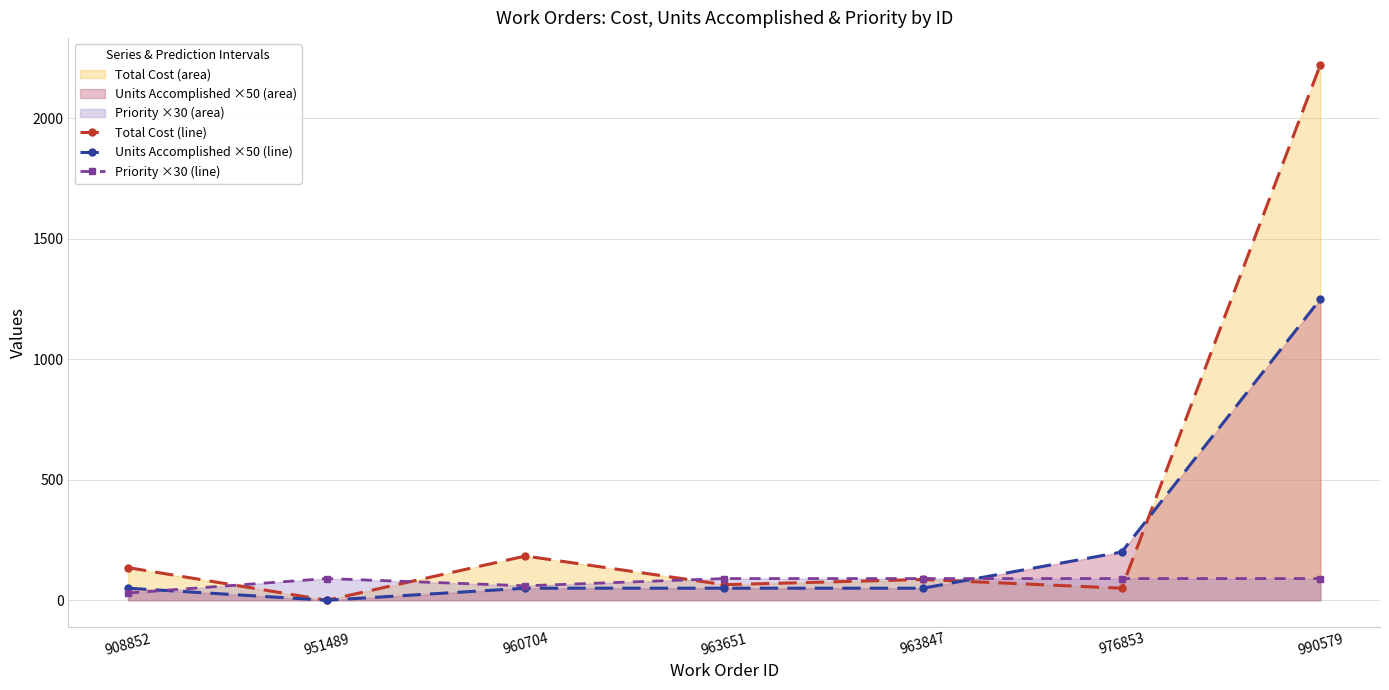

Read the Priority ×30 (line) value at 976853.

90.0